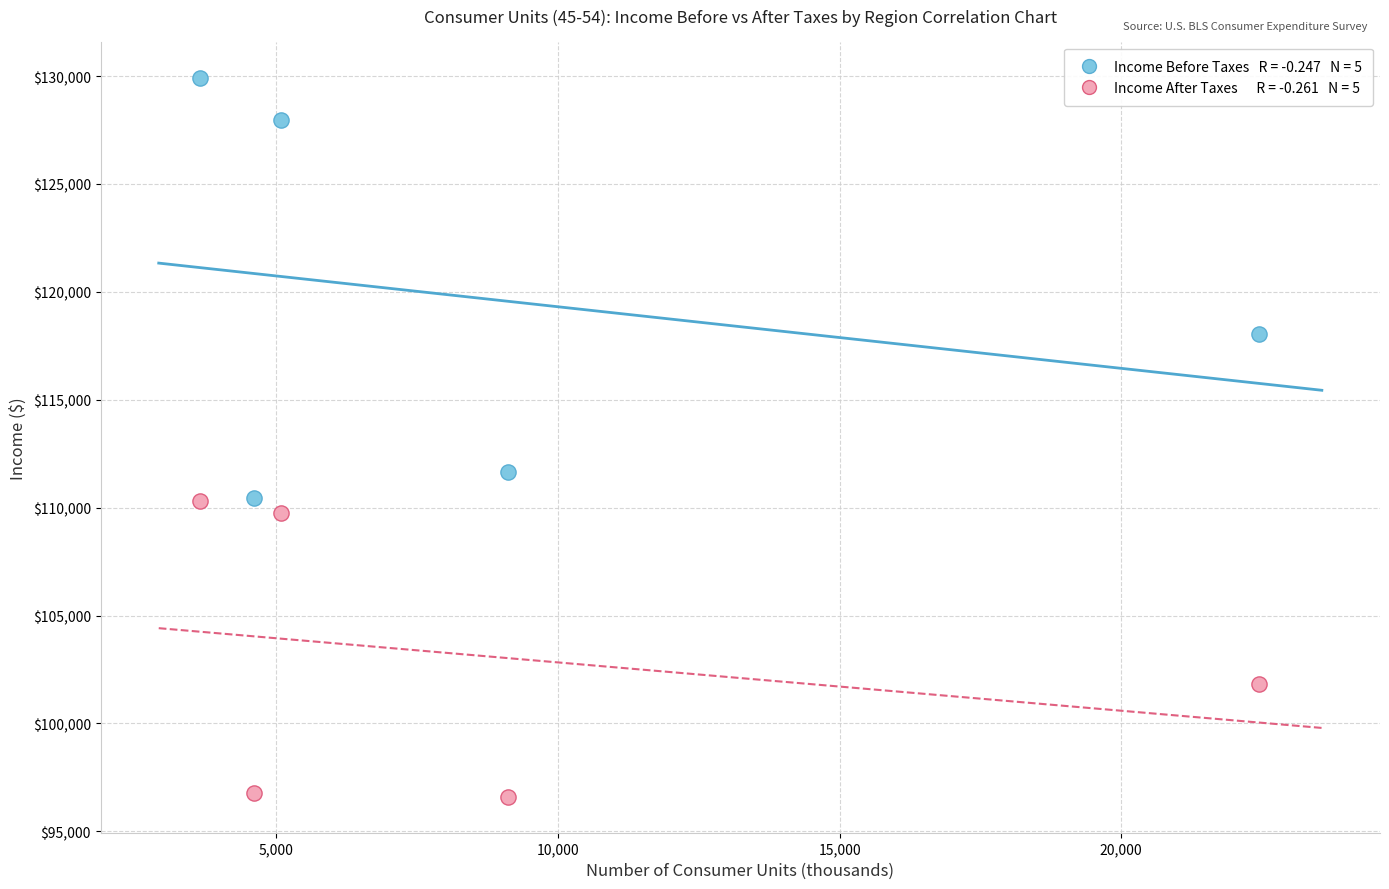

Across all data points, what is the average Y value?

111330